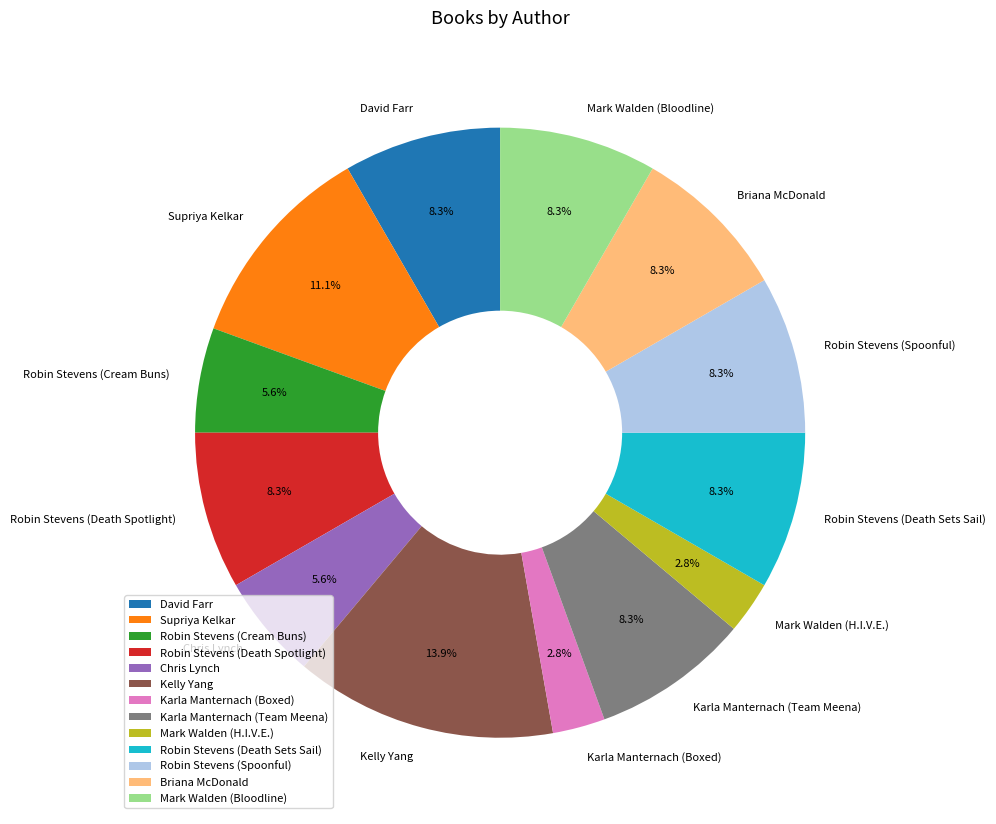

What is the total percentage of Supriya Kelkar and Robin Stevens (Spoonful)?

19.4%